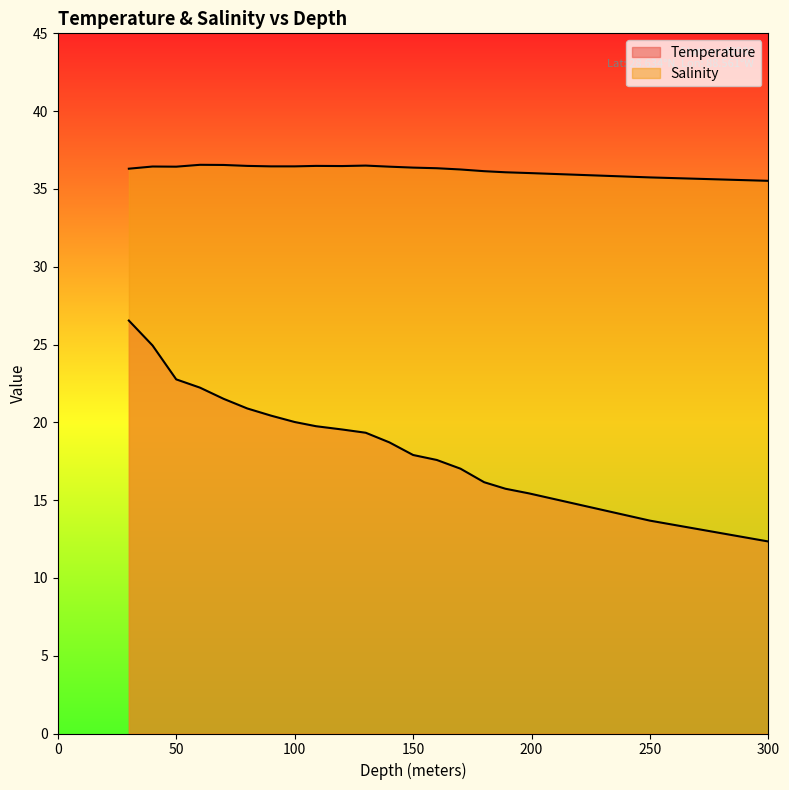

True or false: Temperature and Salinity intersect in this chart.

False